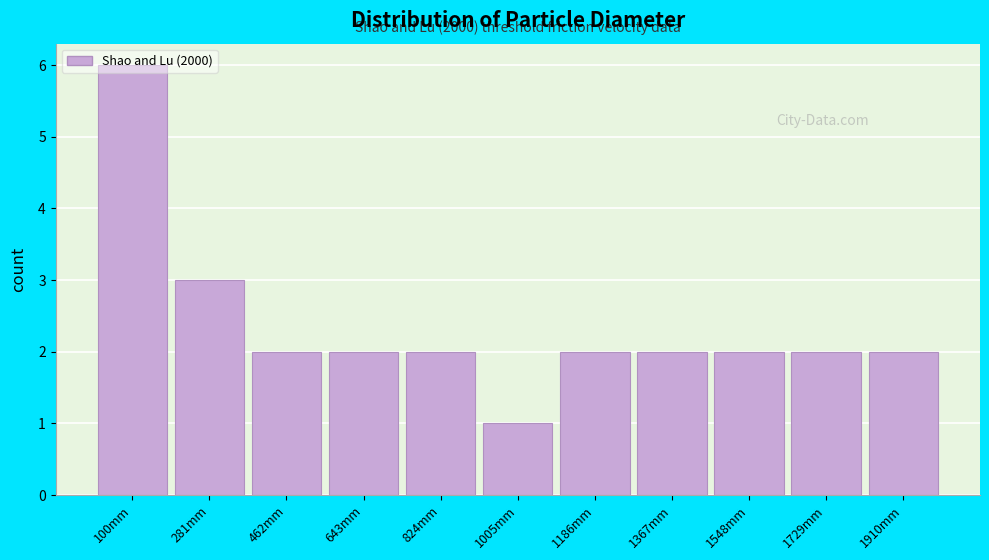

Over which range of the x-axis is the bar tallest?

20 to 200